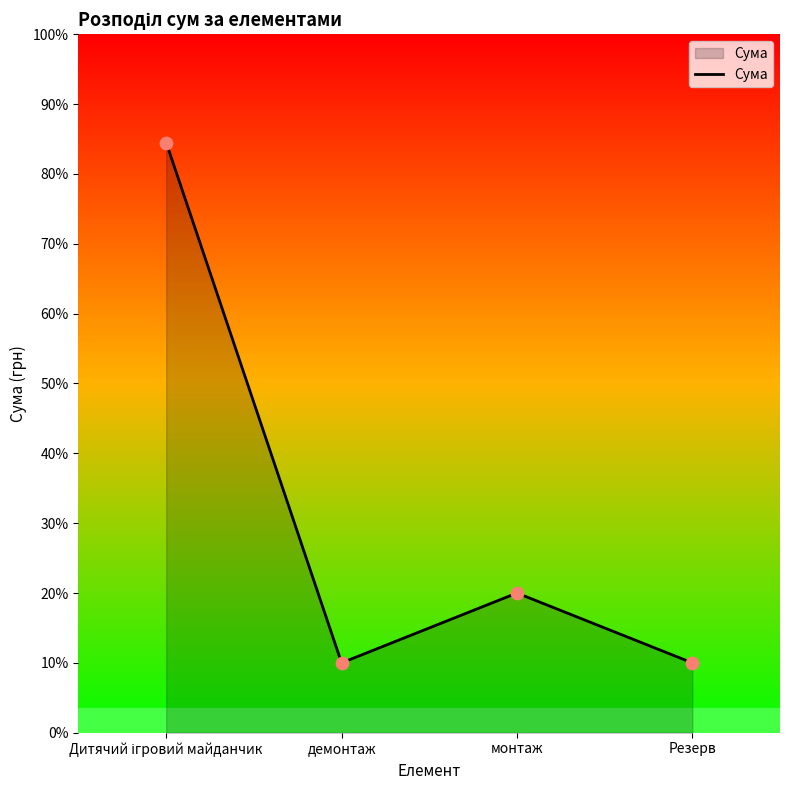

Approximately how many times larger is the value at демонтаж compared to Дитячий ігровий майданчик?

0.1